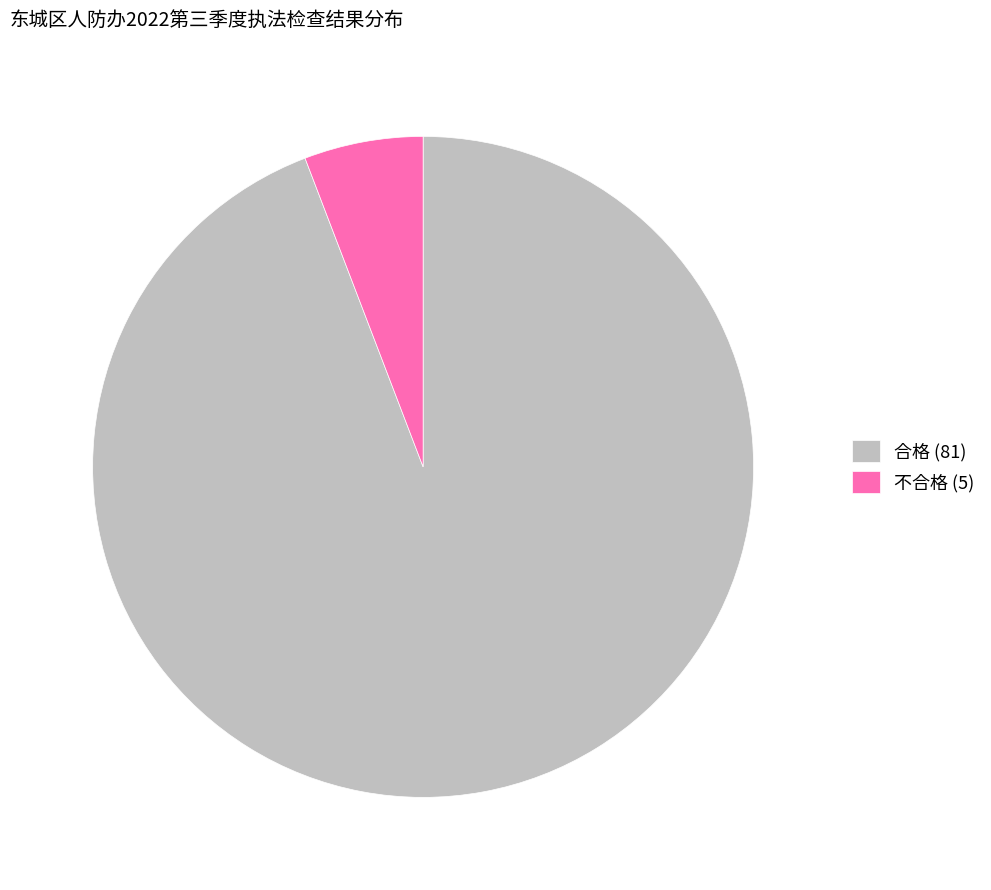

Is it true that 不合格 is 1% of the pie?

False